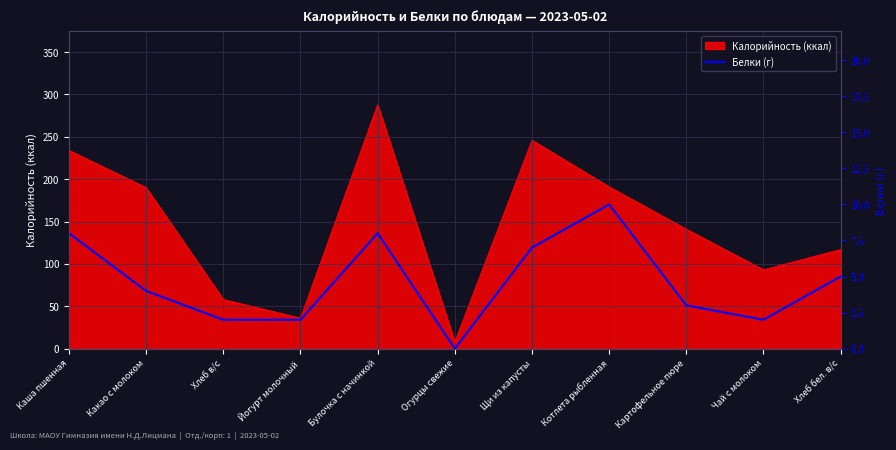

At which category does the data reach its first local peak?

Булочка с начинкой